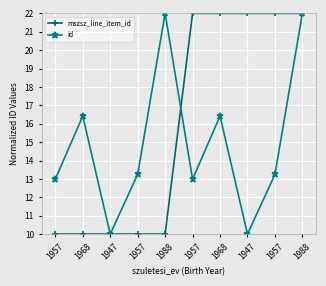

What value does the id series have at 1968?

16.4